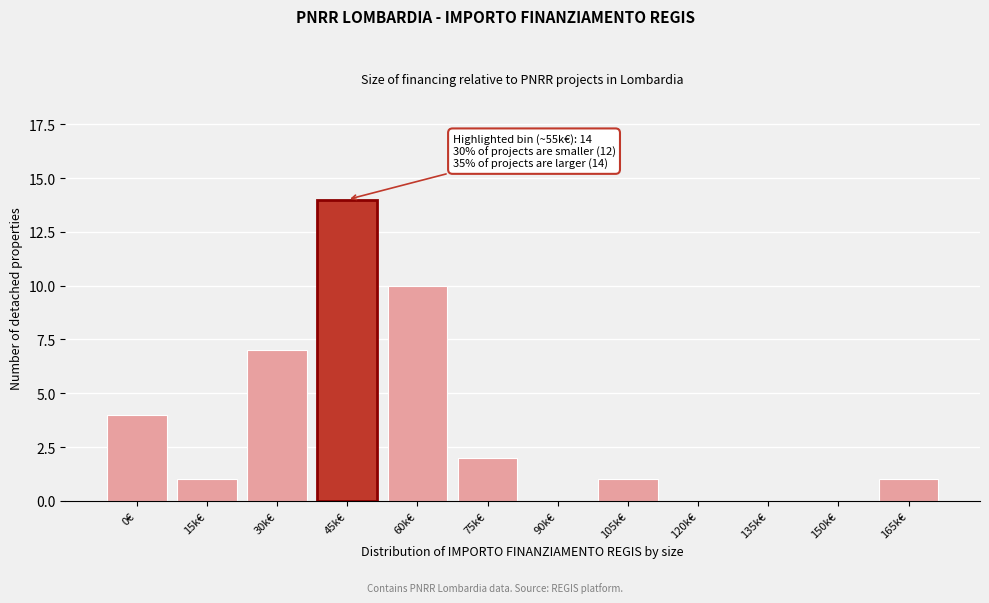

Reading right to left, extract all data points from this chart.

165k€=1	150k€=0	135k€=0	120k€=0	105k€=1	90k€=0	75k€=2	60k€=10	45k€=14	30k€=7	15k€=1	0€=4